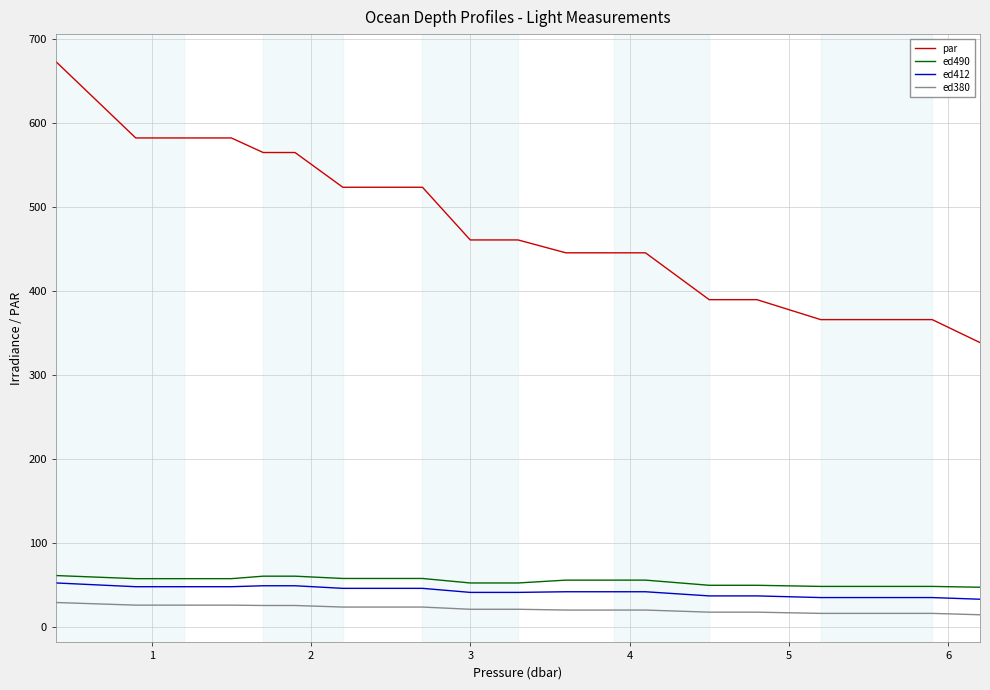

True or false: par and ed490 cross at least once.

False